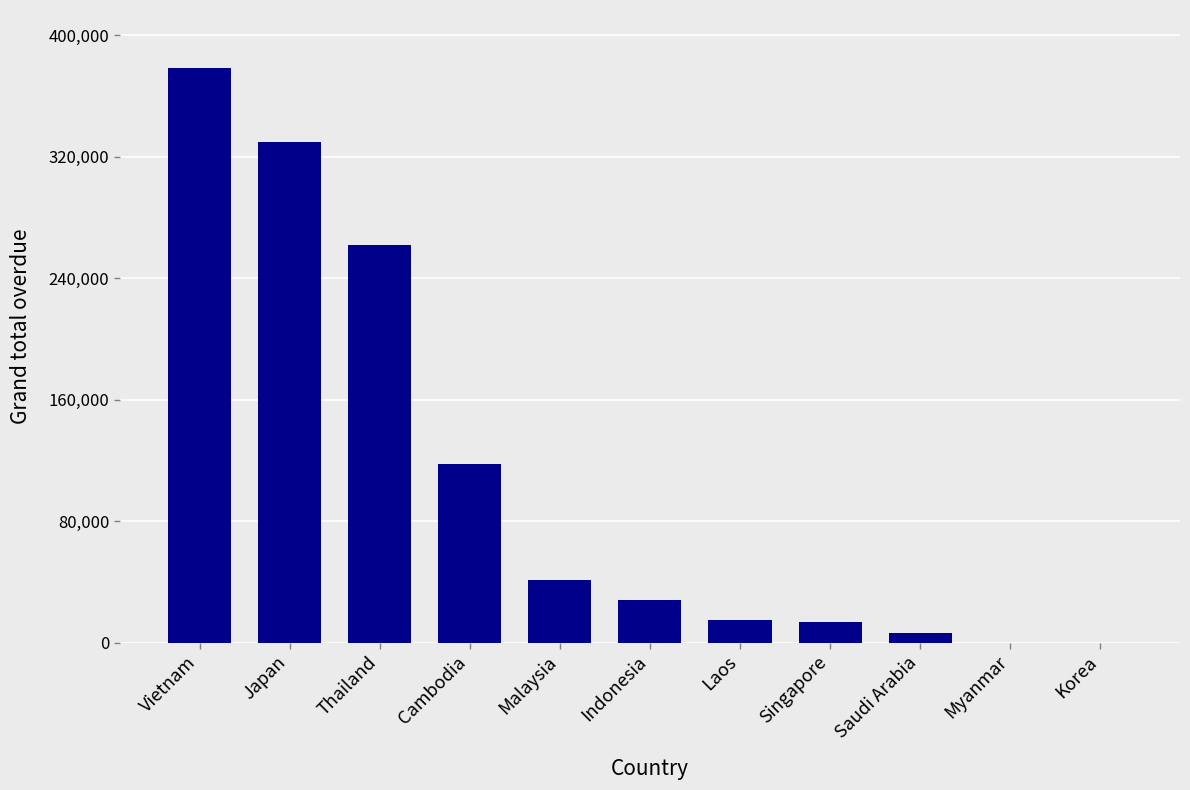

Which has a higher value, Myanmar or Saudi Arabia?

Saudi Arabia